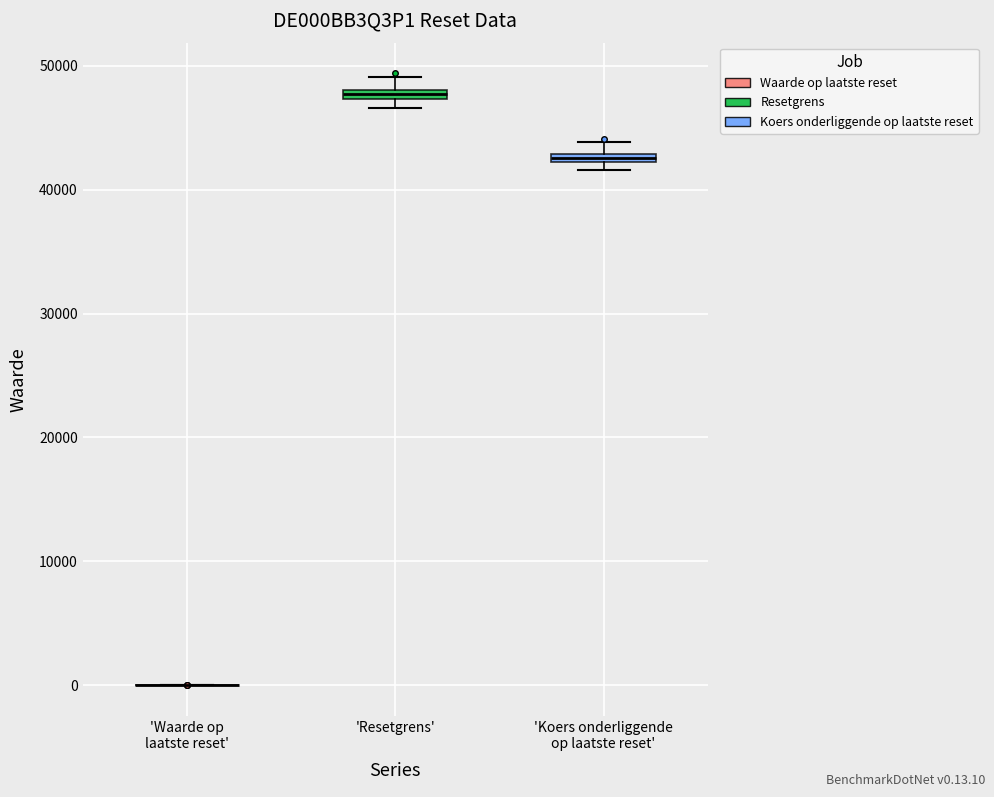

Where is the lower edge of the box for 'Koers onderliggende op laatste reset' on the y-axis? The values are not printed on the chart, so give them approximately, as read against the axis.

42000